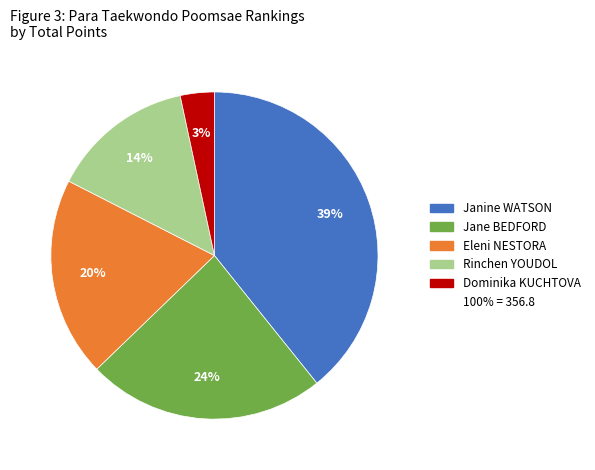

To the nearest percent, what is the average slice percentage?

20%